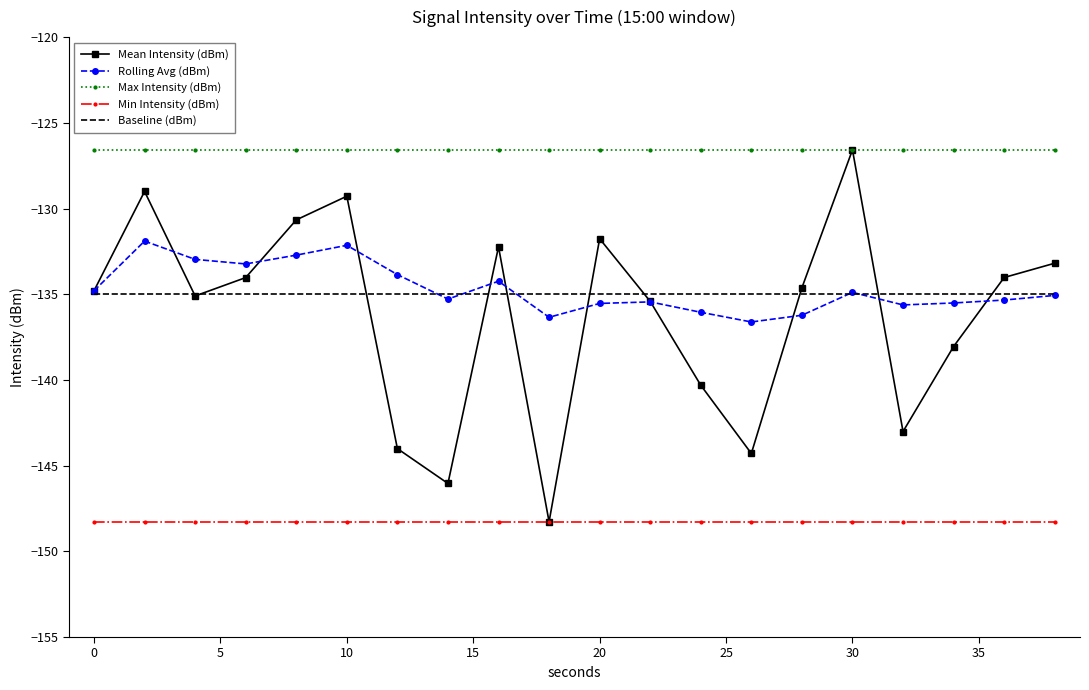

Which series has the largest range (max minus min)?

Mean Intensity (dBm)